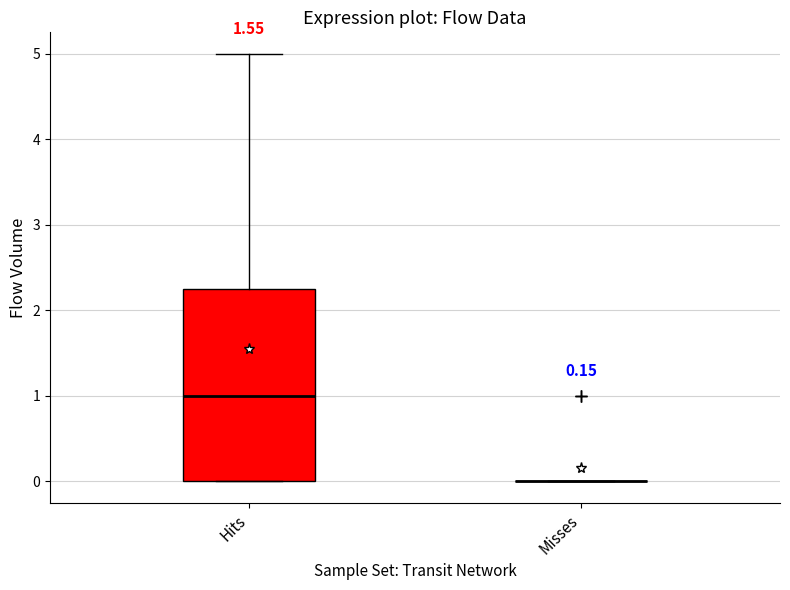

Comparing the boxes themselves (not the whiskers), which one is the tallest?

Hits